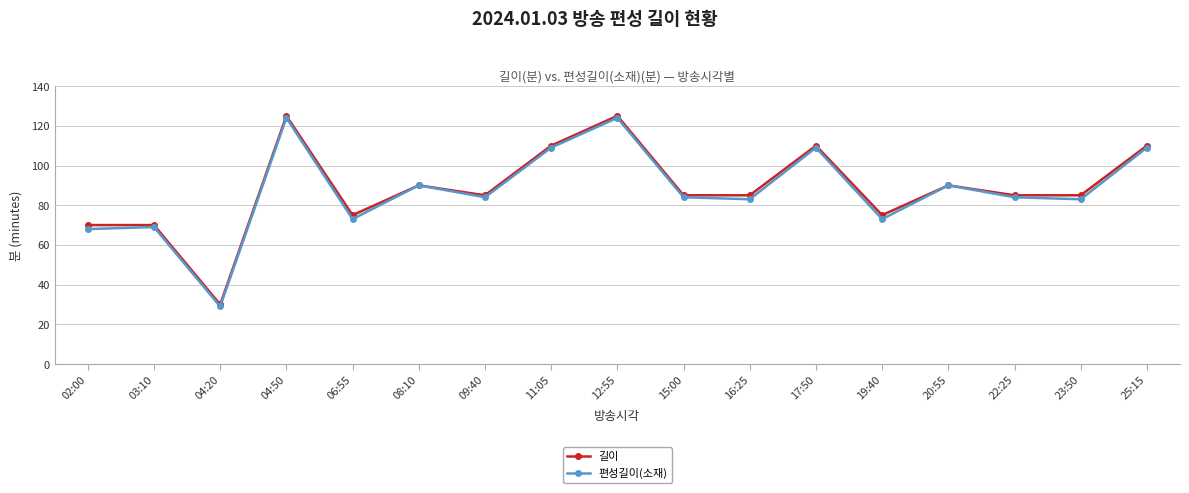

Reading left to right, list all the values displayed in this chart.

길이: 02:00=70	03:10=70	04:20=30	04:50=125	06:55=75	08:10=90	09:40=85	11:05=110	12:55=125	15:00=85	16:25=85	17:50=110	19:40=75	20:55=90	22:25=85	23:50=85	25:15=110
편성길이(소재): 02:00=68	03:10=69	04:20=29	04:50=124	06:55=73	08:10=90	09:40=84	11:05=109	12:55=124	15:00=84	16:25=83	17:50=109	19:40=73	20:55=90	22:25=84	23:50=83	25:15=109